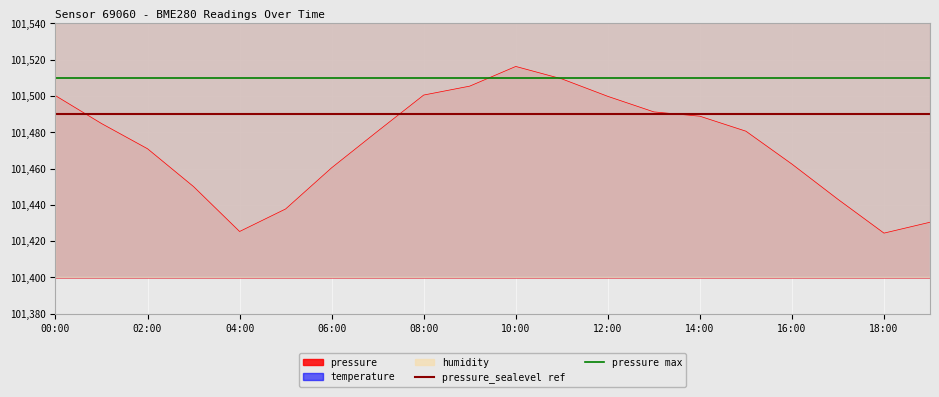

At which label is pressure_sealevel ref closest to 101490?

00:00